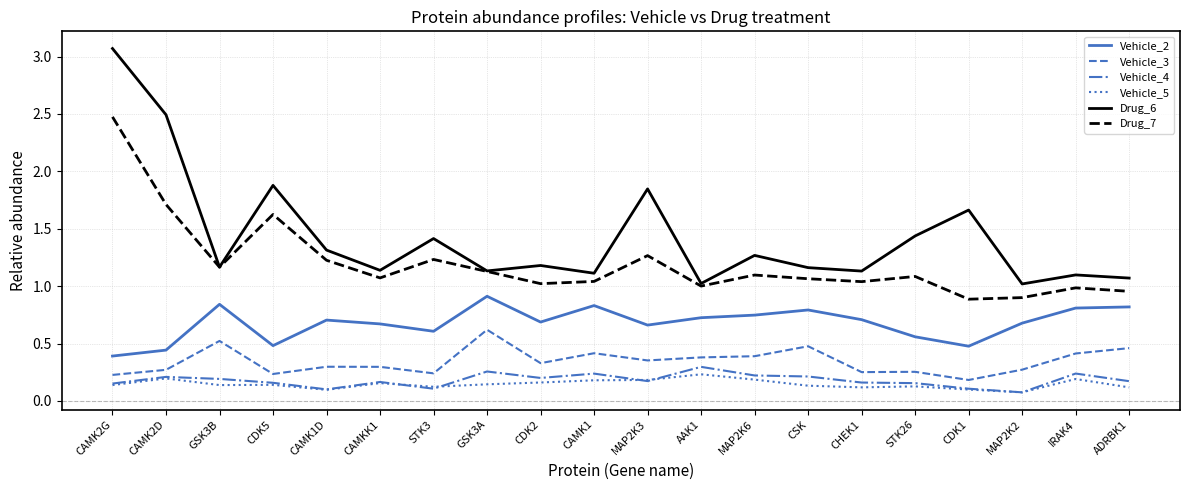

Is this an area chart (filled region under the line)?

No